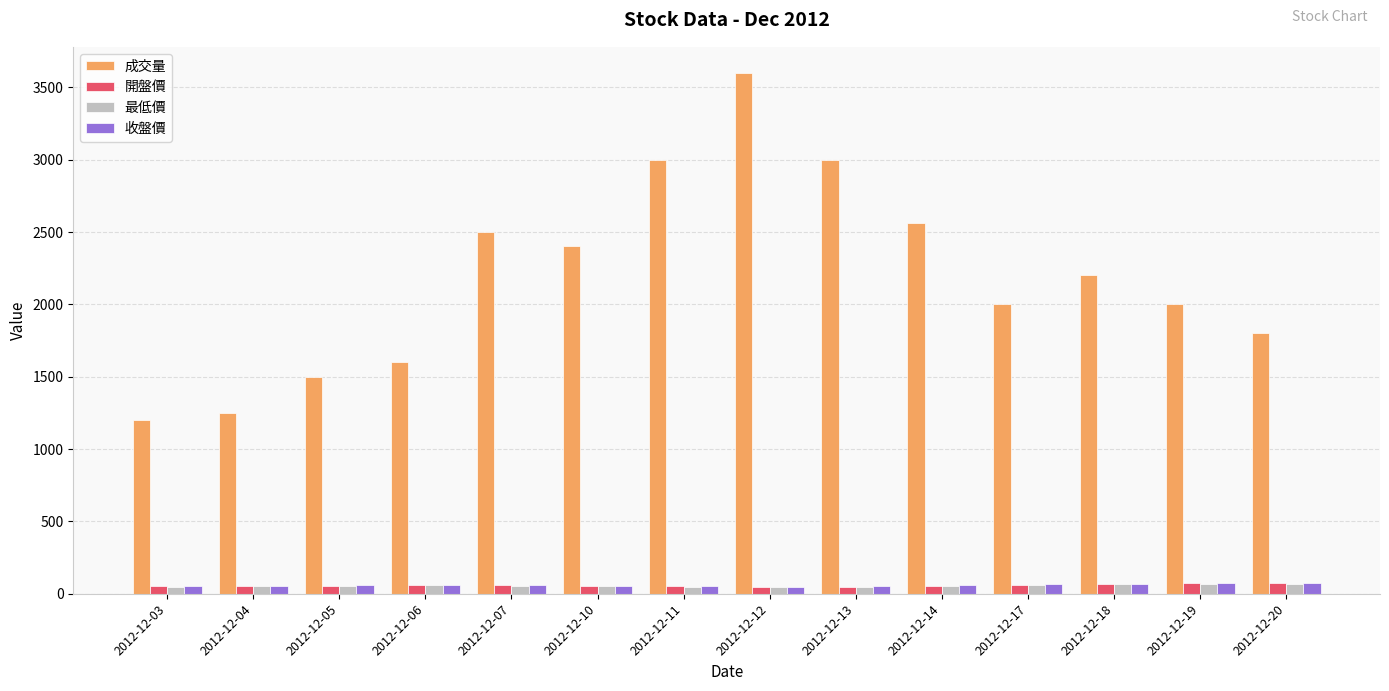

Read the 最低價 value at 2012-12-17, to the nearest 10.

60